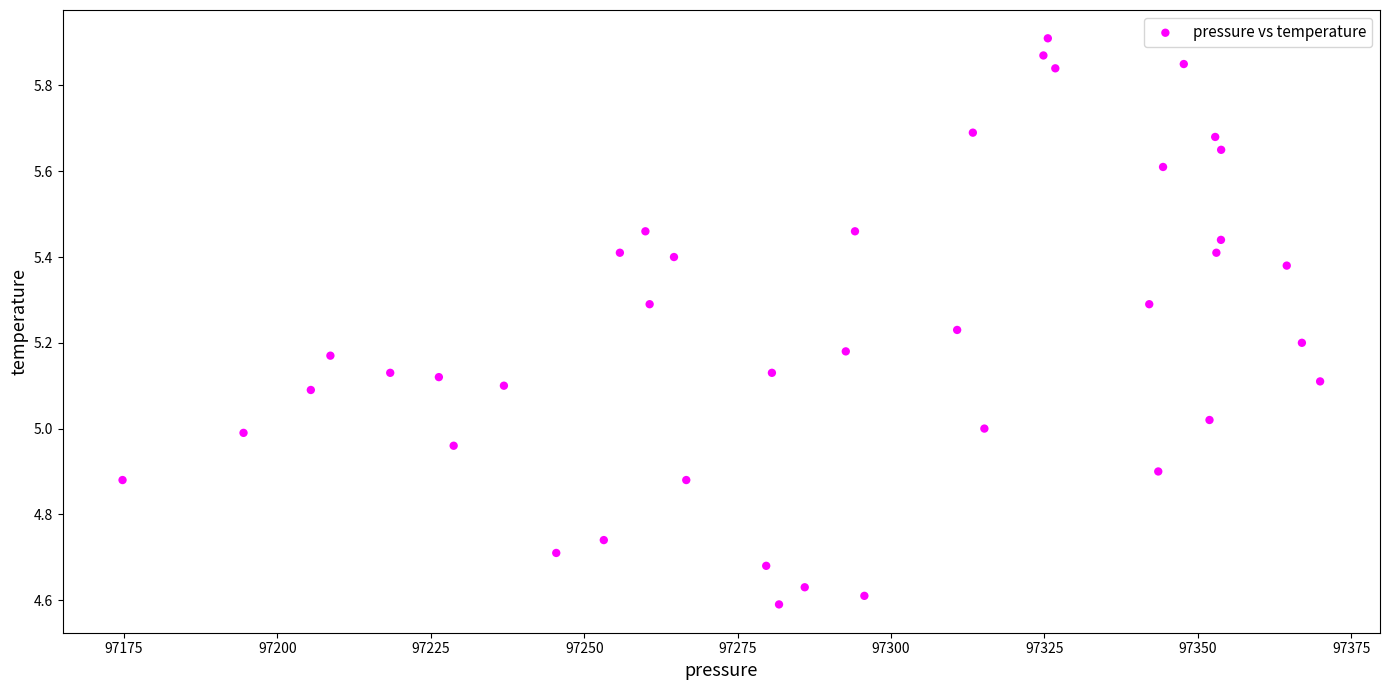

What is the range of X values (max minus min)?

195.2